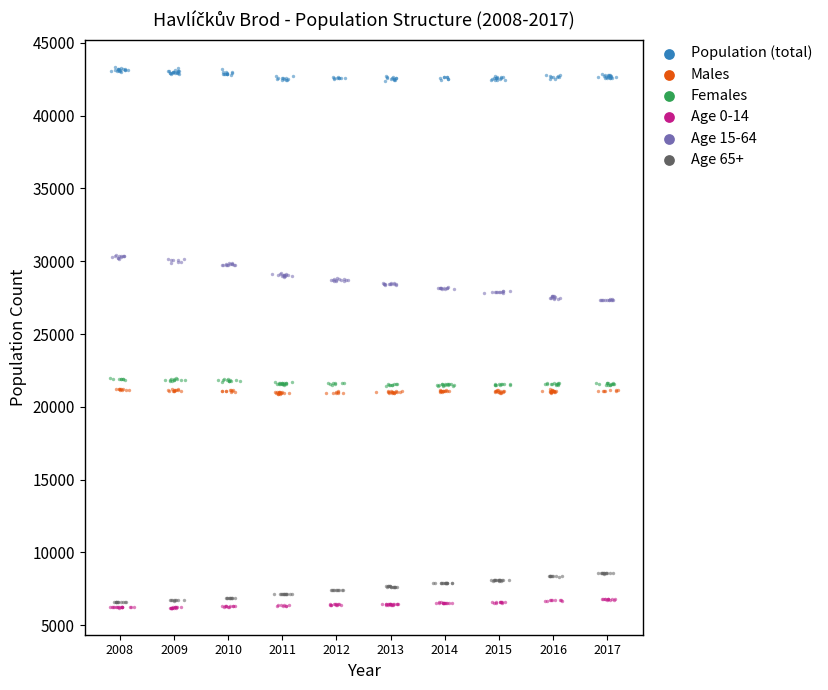

Which series reaches the maximum Y coordinate?

Population (total)